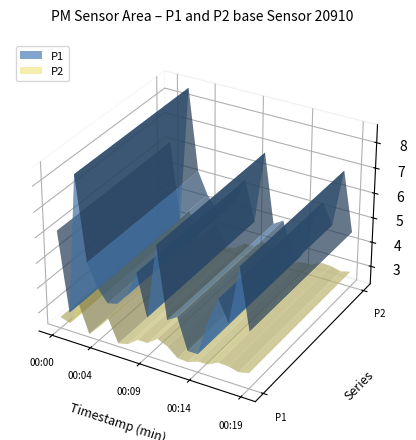

Reading right to left, what are all the values shown in this chart?

P1: 4.5	6.9	4.6	5.4	4.4	3.0	3.0	4.2	4.0	6.8	3.8	5.5	4.5	4.0	3.9	4.4	5.3	8.6	3.0	6.2
P2: 2.9	2.8	2.9	2.9	2.7	2.7	2.5	2.6	2.9	3.1	2.8	2.8	2.5	2.4	3.3	2.8	2.4	3.5	2.6	2.7